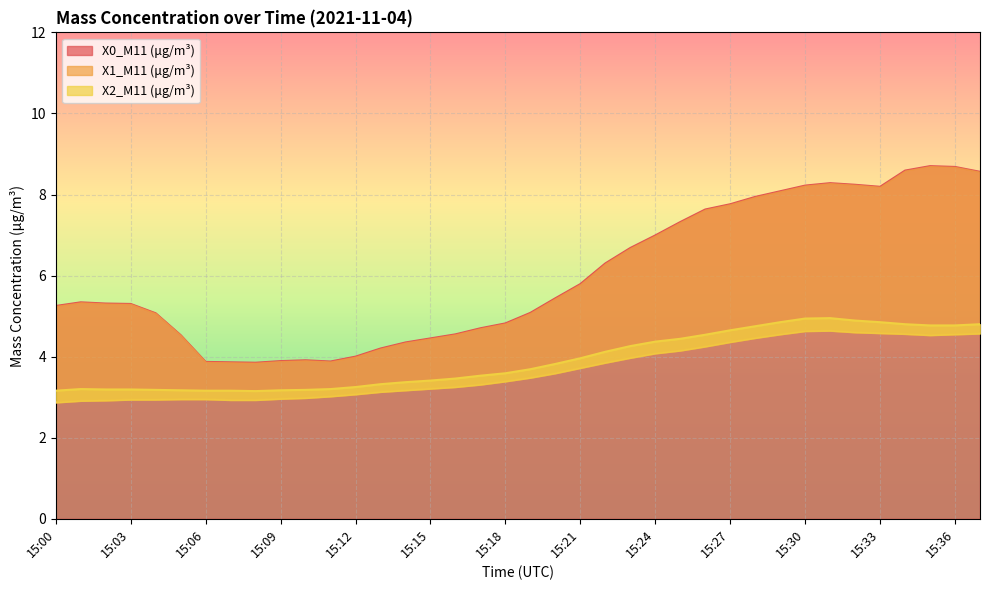

The value of X0_M11 (μg/m³) at 15:09 is 1.6. True or false?

False